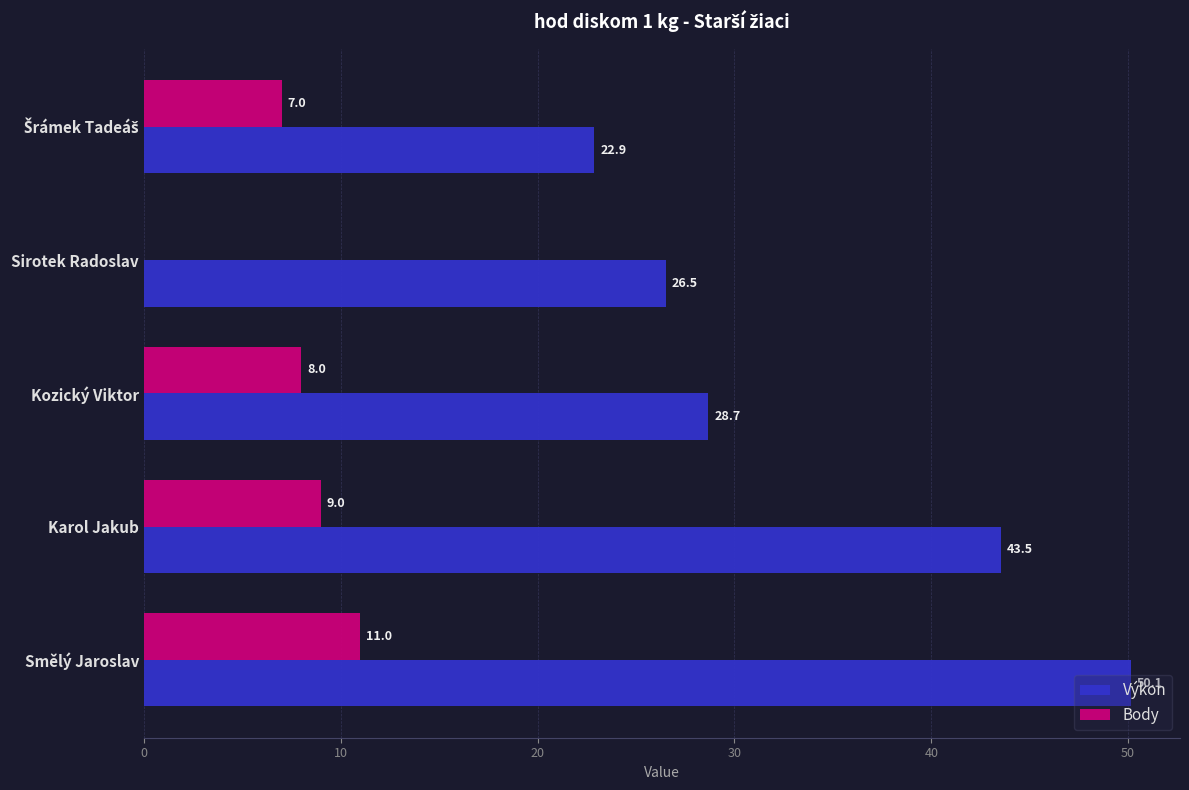

Which series changed the most between Karol Jakub and Sirotek Radoslav?

Výkon